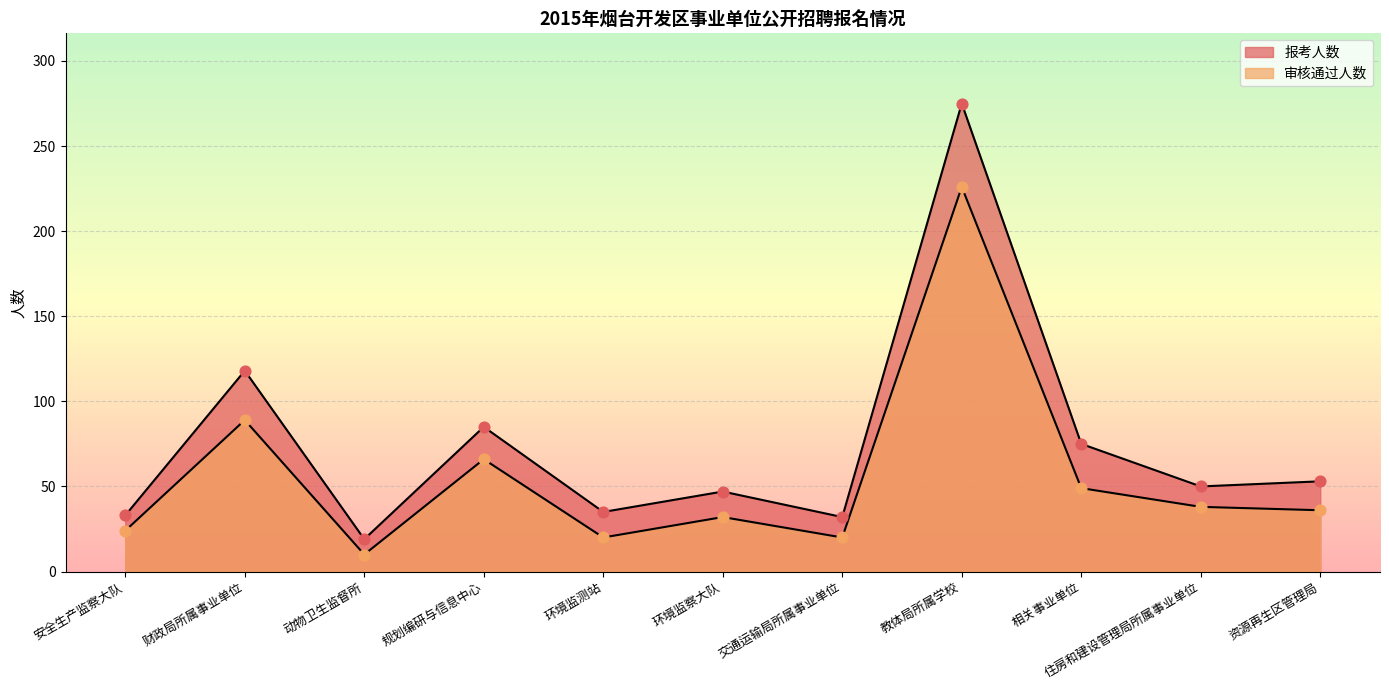

Which series has the largest Y range (max minus min)?

报考人数